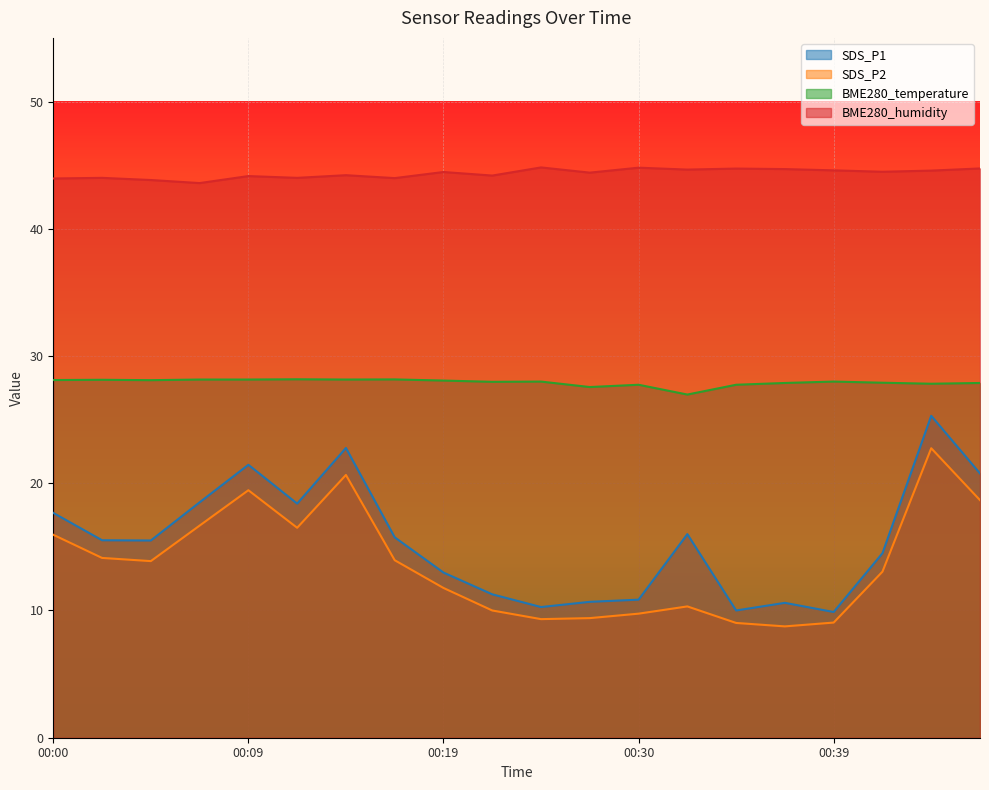

At which category does BME280_humidity reach its first local valley?

00:07